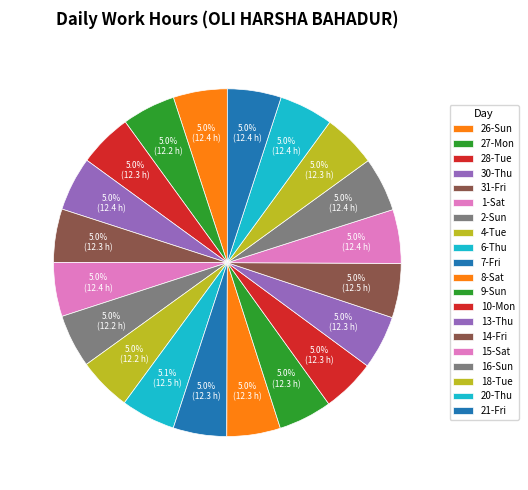

To the nearest percent, what is the average slice percentage?

5%